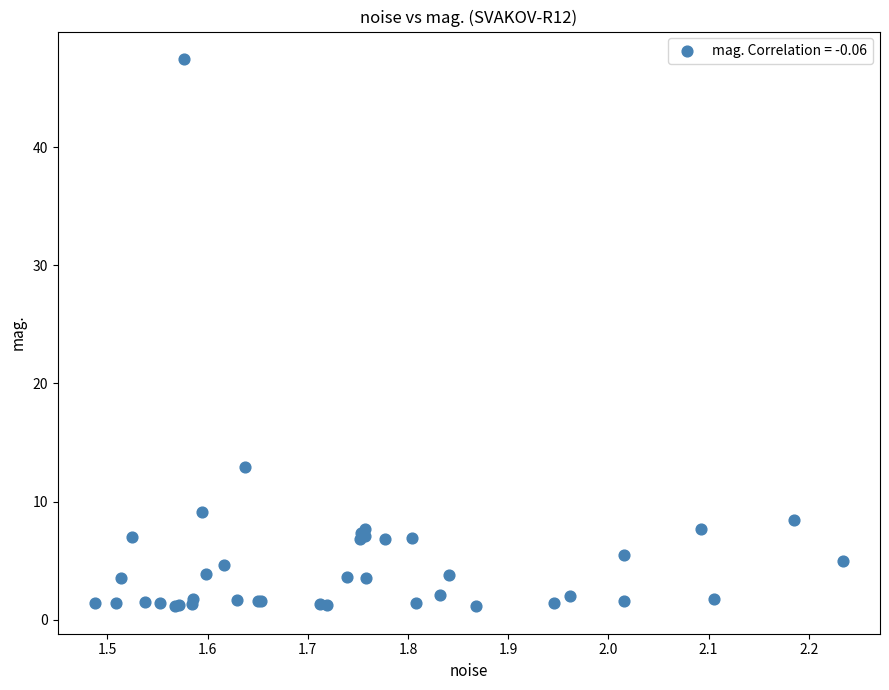

What Y value in the scatter plot is closest to 24?

12.9